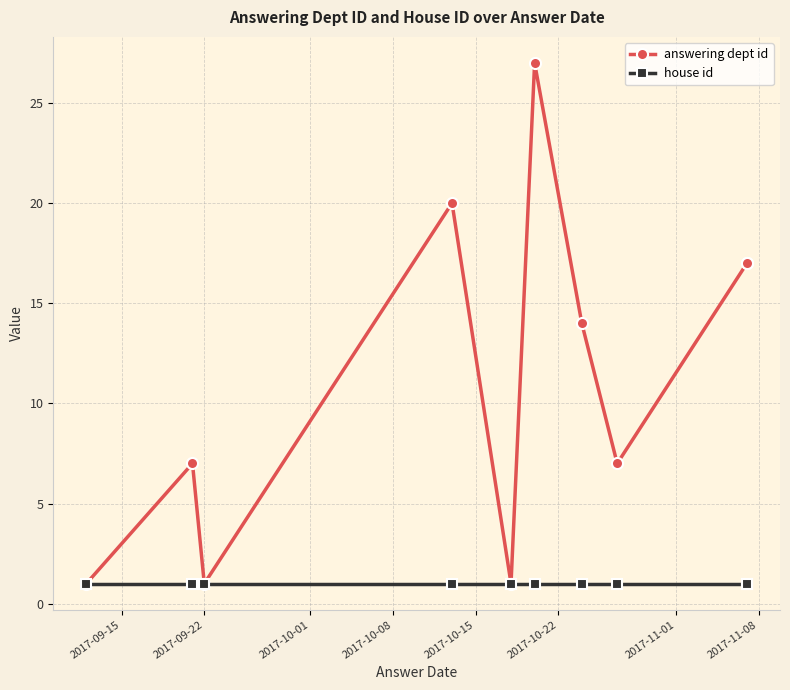

How many interior local valleys does the answering dept id series have?

3